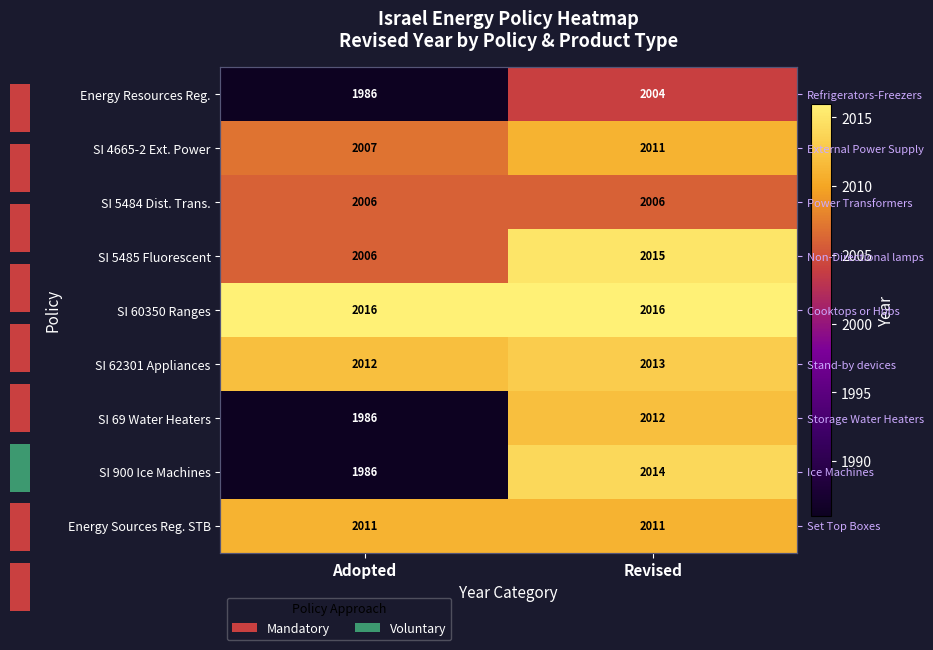

List the labels in order of Energy Sources Reg. STB value, largest first.

Adopted, Revised